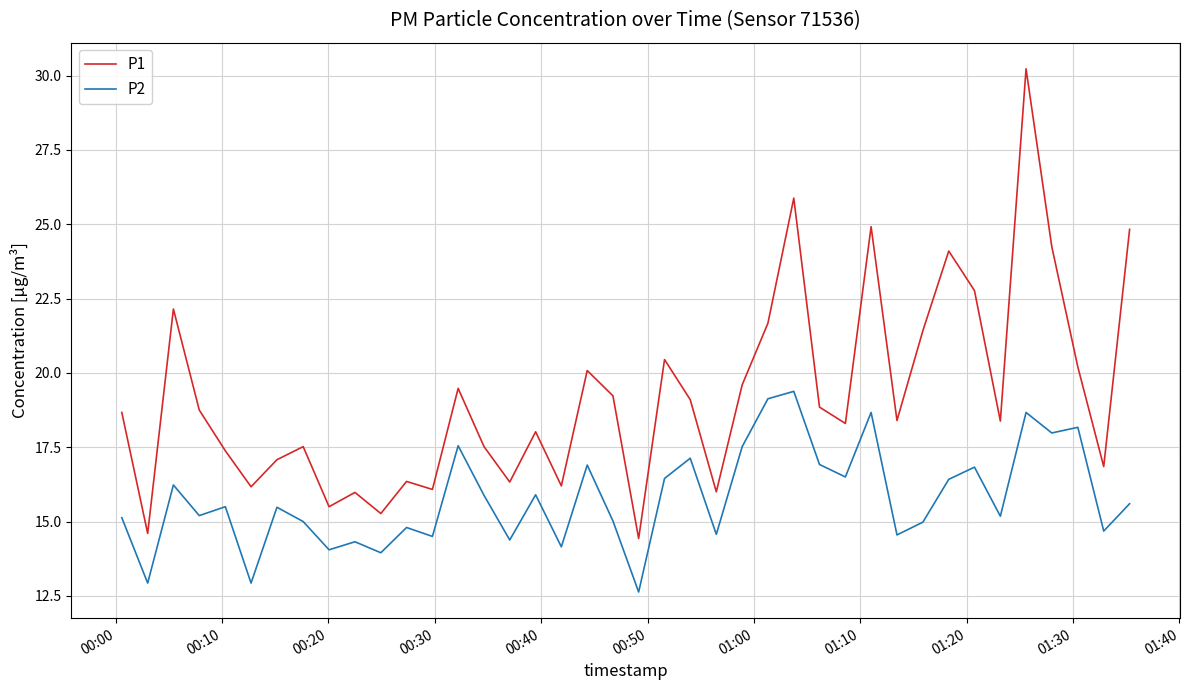

Which series has the widest spread of values?

P1